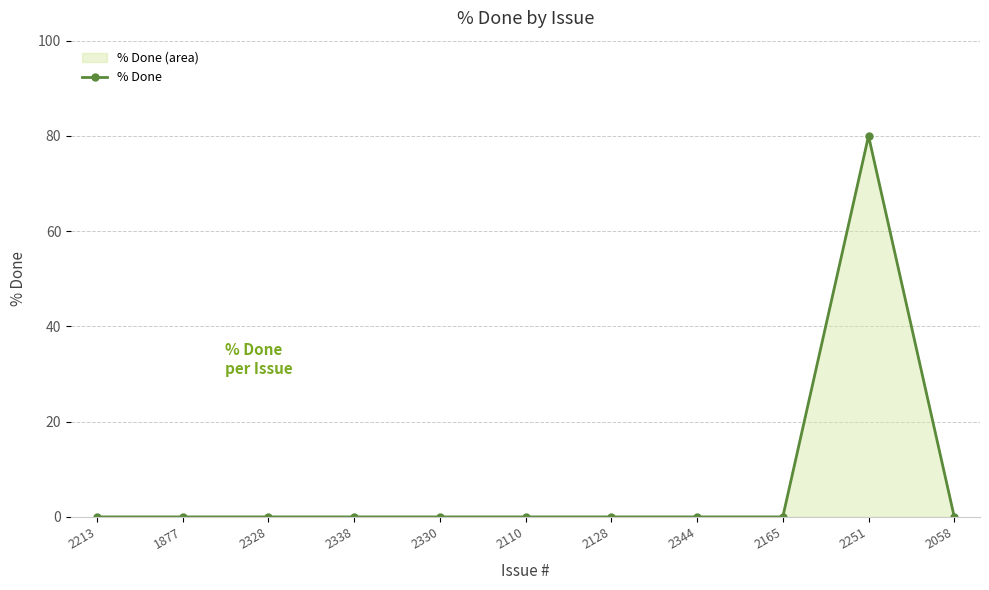

At which label is the value closest to 40?

2213